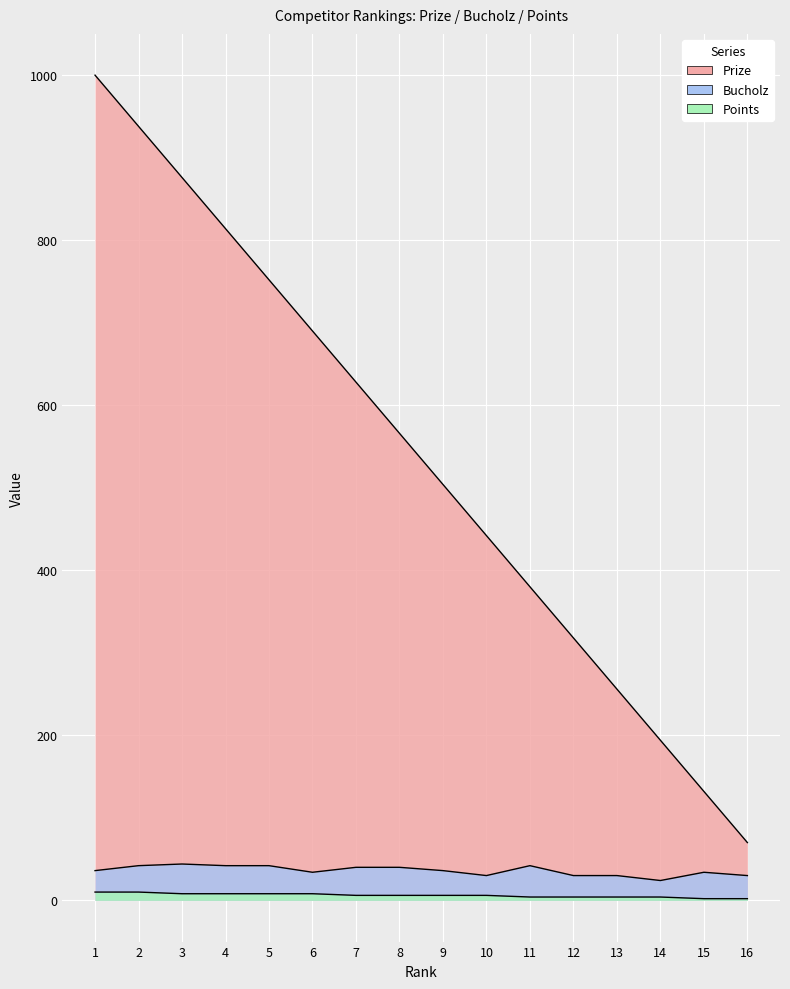

Rank the series at 8 from lowest to highest value.

Points, Bucholz, Prize